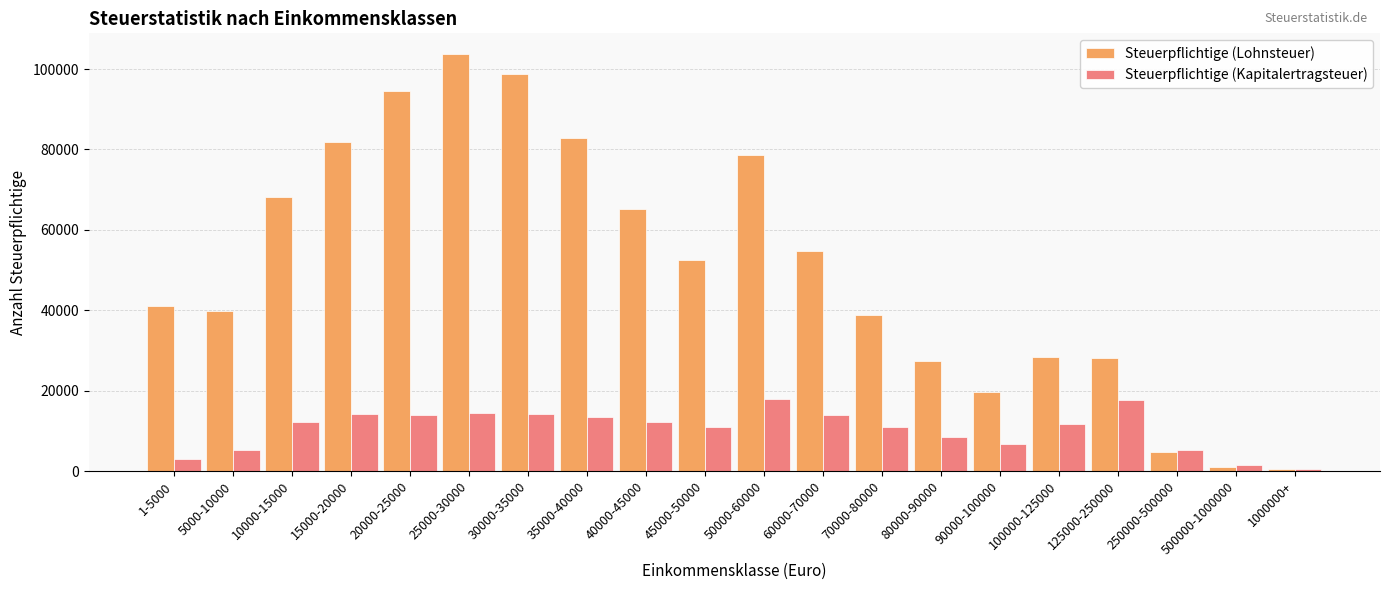

At which category is the sum across all series the highest?

25000-30000